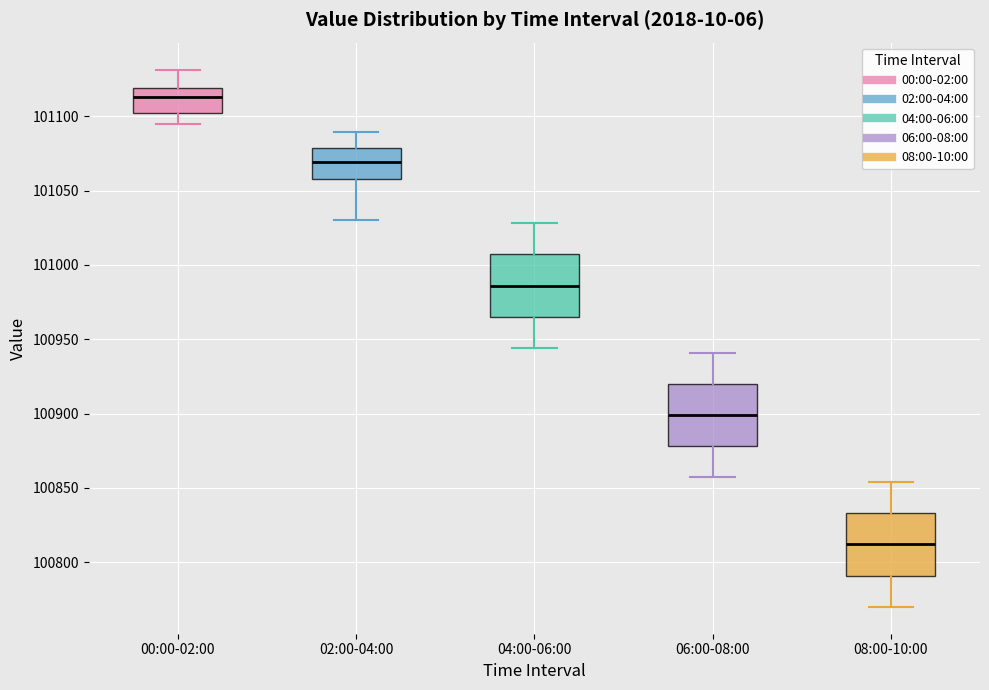

Reading left to right, transcribe this box plot: for each box, give where its median line is, the range the box spans, and where its two whiskers end, as read against the y-axis. The values are not printed on the chart, so give them approximately, as read against the axis.

00:00-02:00: median 101115, box 101100 to 101120, whiskers 101095 to 101130
02:00-04:00: median 101070, box 101060 to 101080, whiskers 101030 to 101090
04:00-06:00: median 100985, box 100965 to 101005, whiskers 100945 to 101030
06:00-08:00: median 100900, box 100880 to 100920, whiskers 100855 to 100940
08:00-10:00: median 100810, box 100790 to 100835, whiskers 100770 to 100855